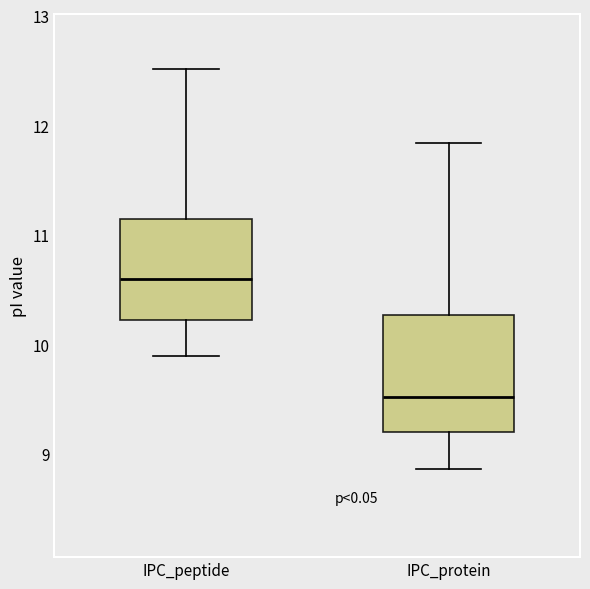

Where does the median line of the box for IPC_protein sit on the y-axis? The values are not printed on the chart, so give them approximately, as read against the axis.

9.5